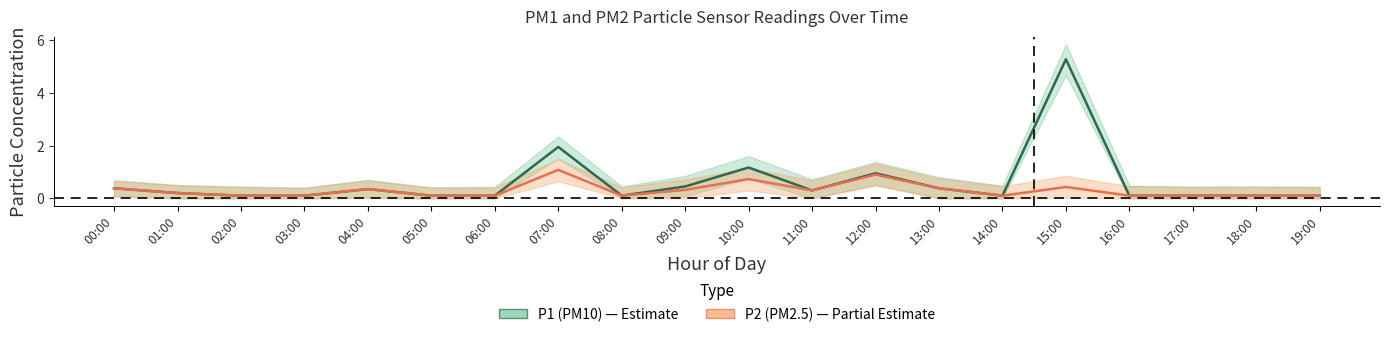

Is the value of P1 (PM10) at 15:00 greater than the value of P2 (PM2.5) at 18:00?

Yes